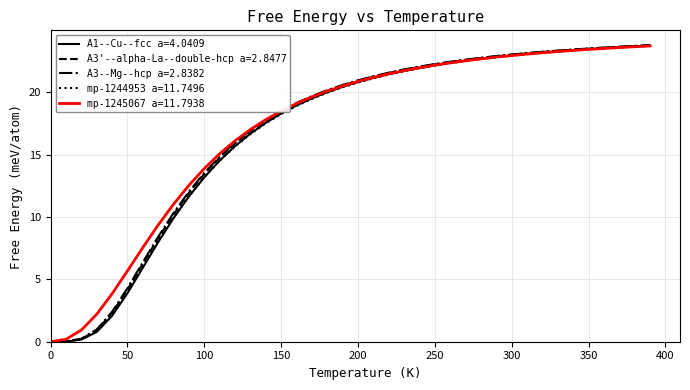

What is the highest value of the mp-1244953 a=11.7496 series?

23.7